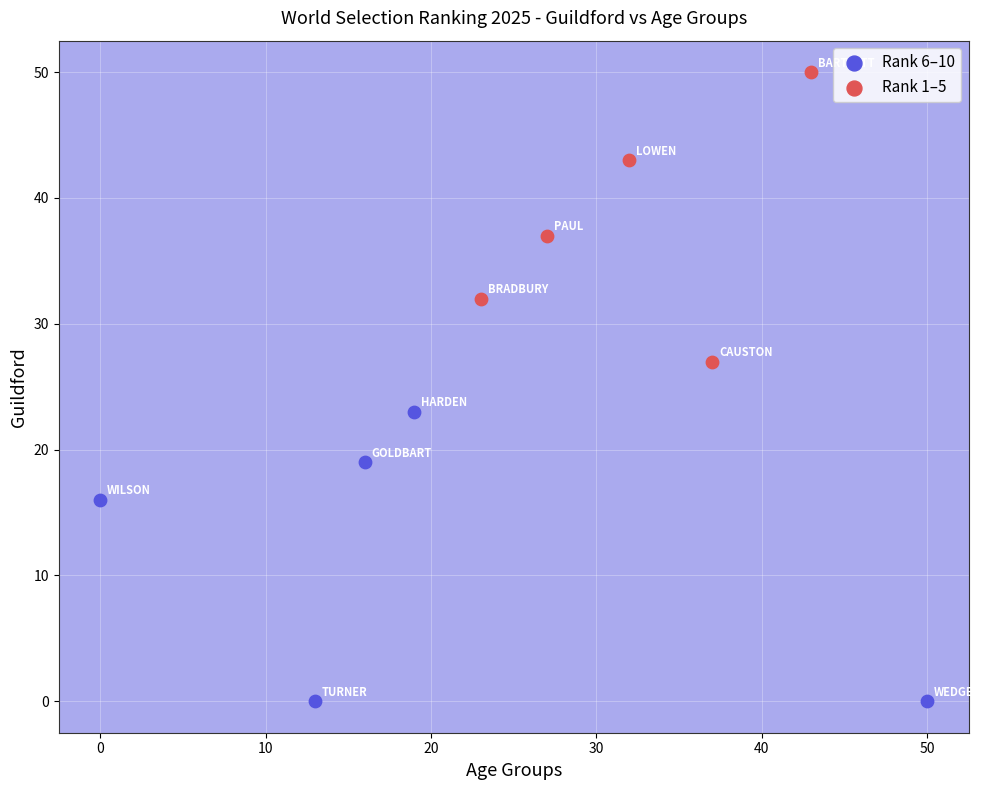

Which series contains the lowest Y value?

Rank 6–10